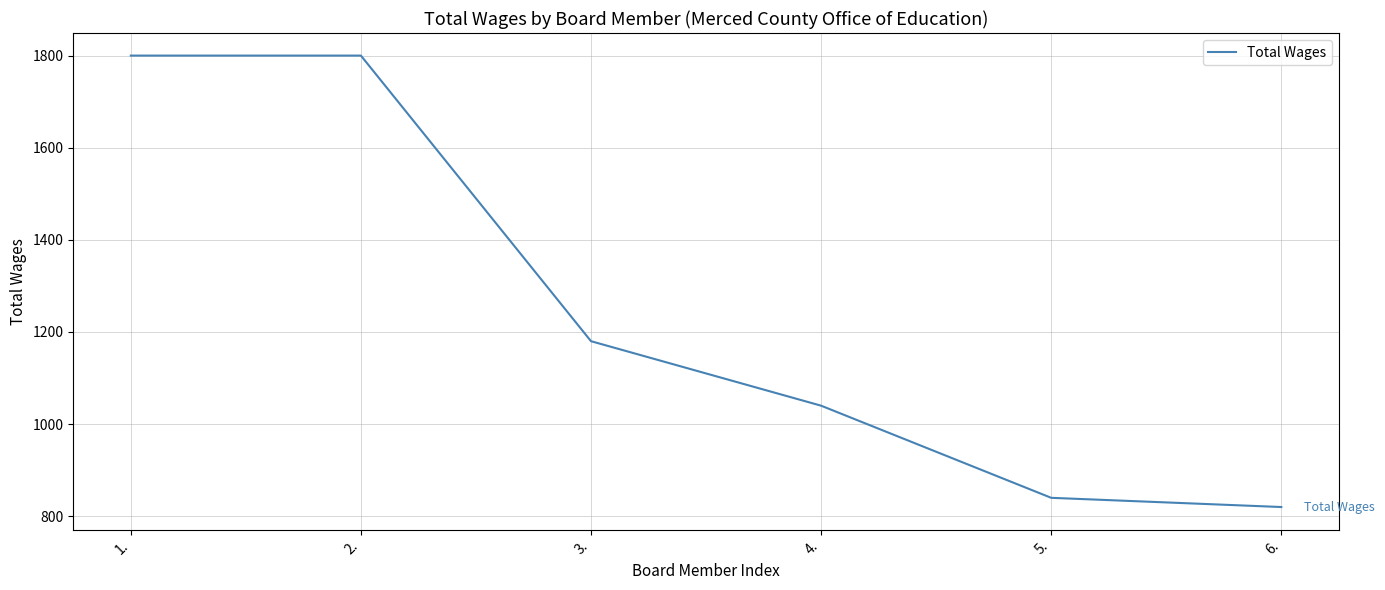

What is the change in value from 1. to 3.?

-620